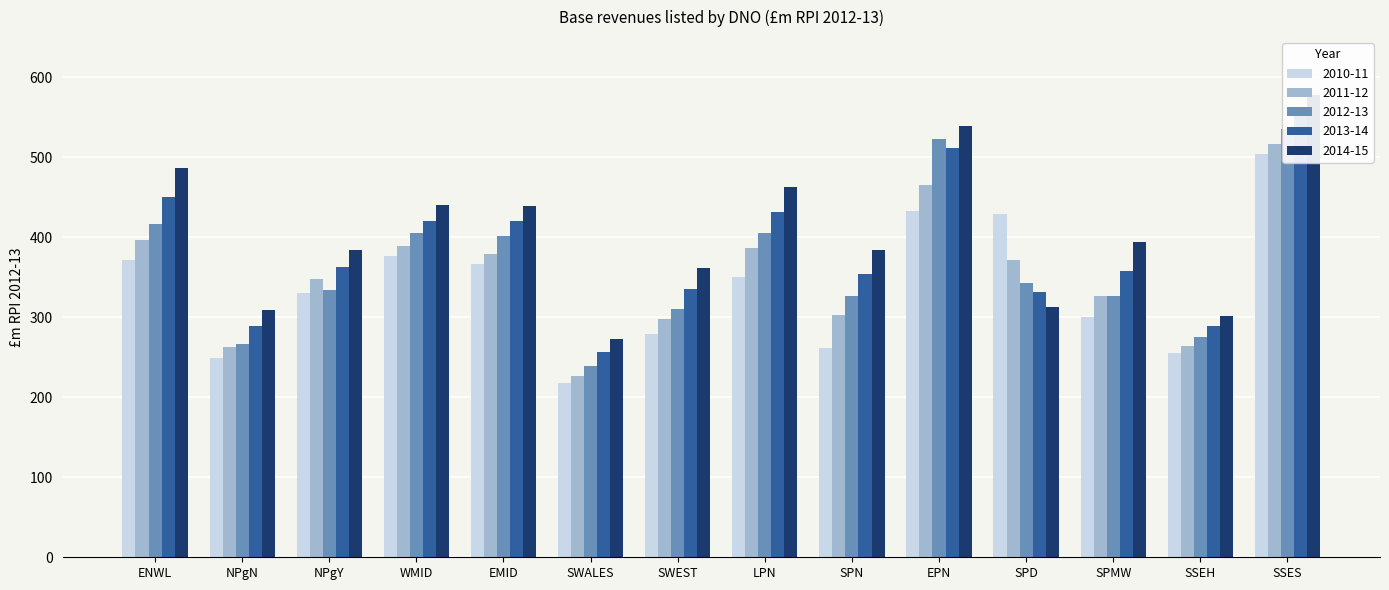

What is the label of the 8th bar from the right?

SWEST